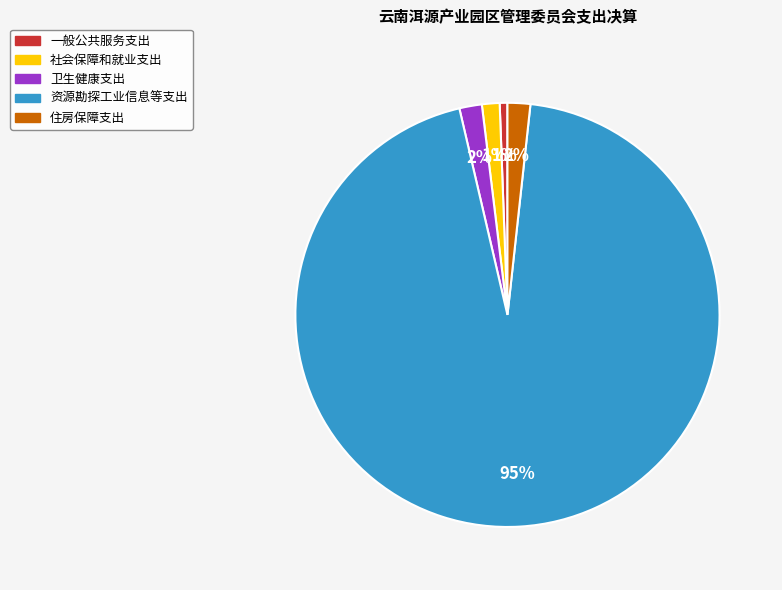

To the nearest percent, what is the average slice percentage?

20%